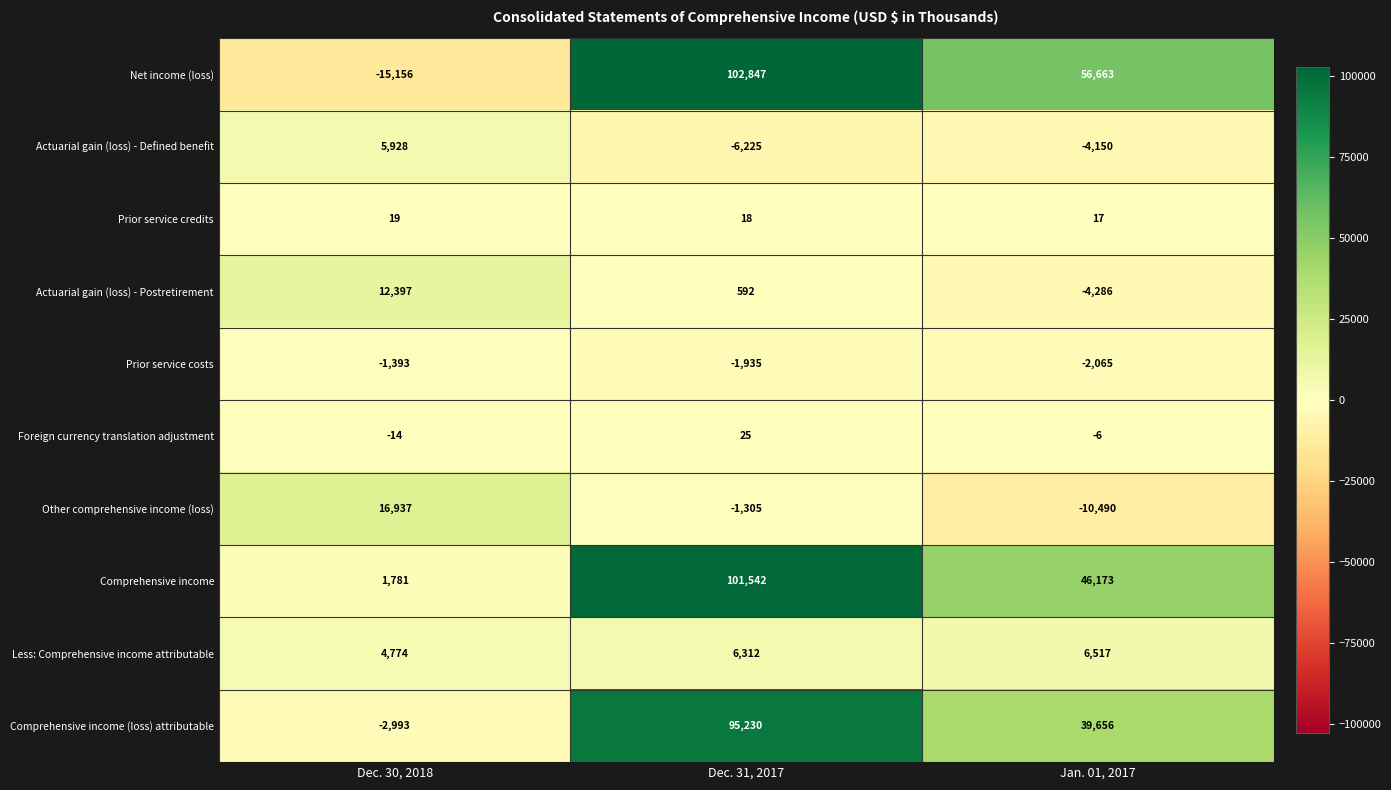

Which series has the largest range (max minus min)?

Net income (loss)